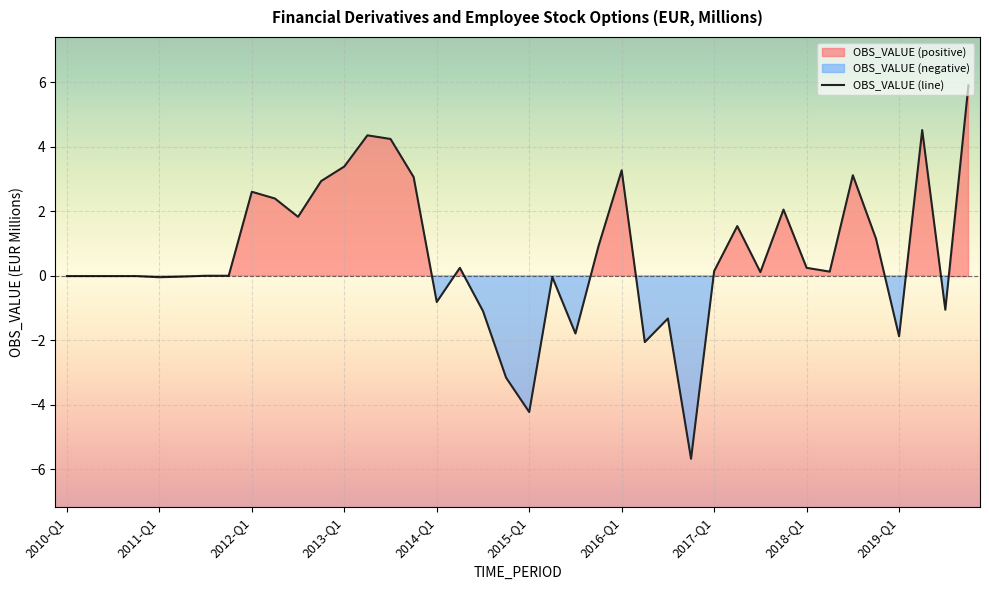

What is the difference between the values at 11 and 14?

1.3